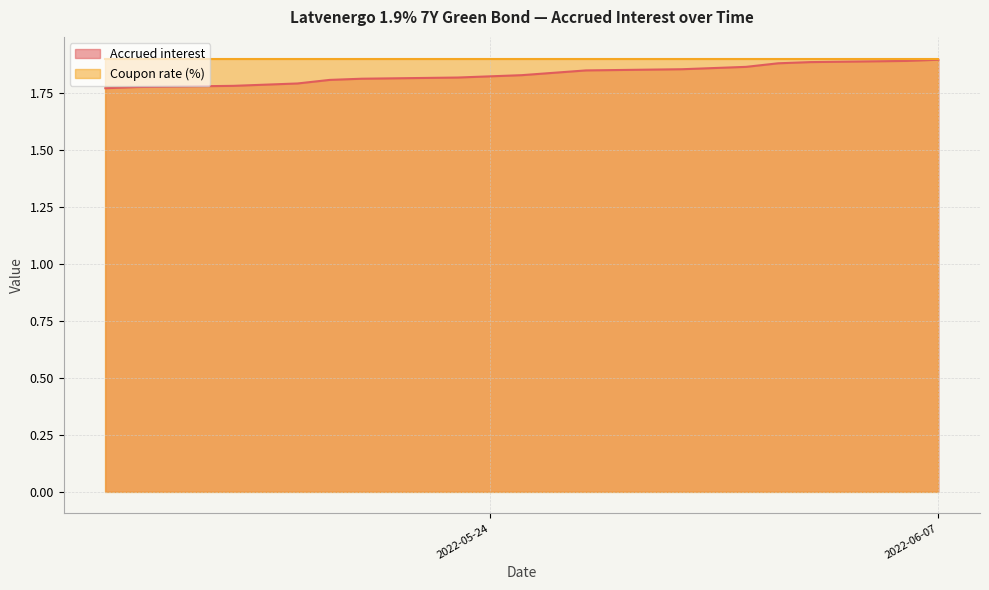

Which series has the largest range (max minus min)?

Accrued interest